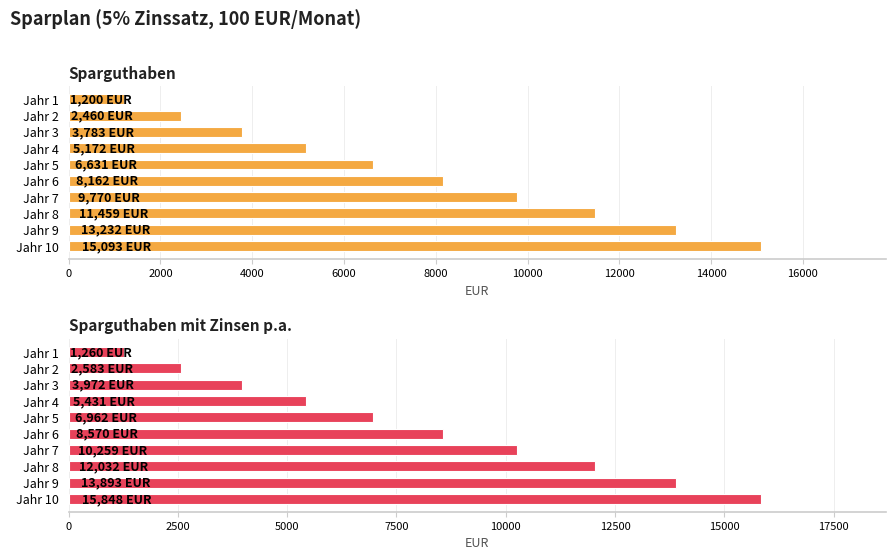

What is the value of the Sparguthaben mit Zinsen p.a. bar at the 4th from the left?

5430.8